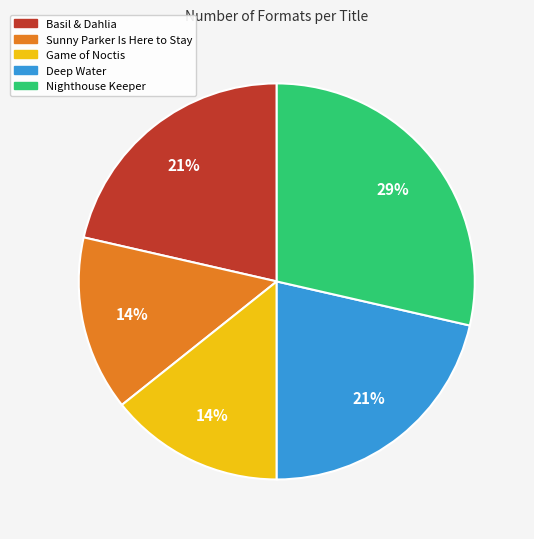

How many slices are in this pie chart?

5